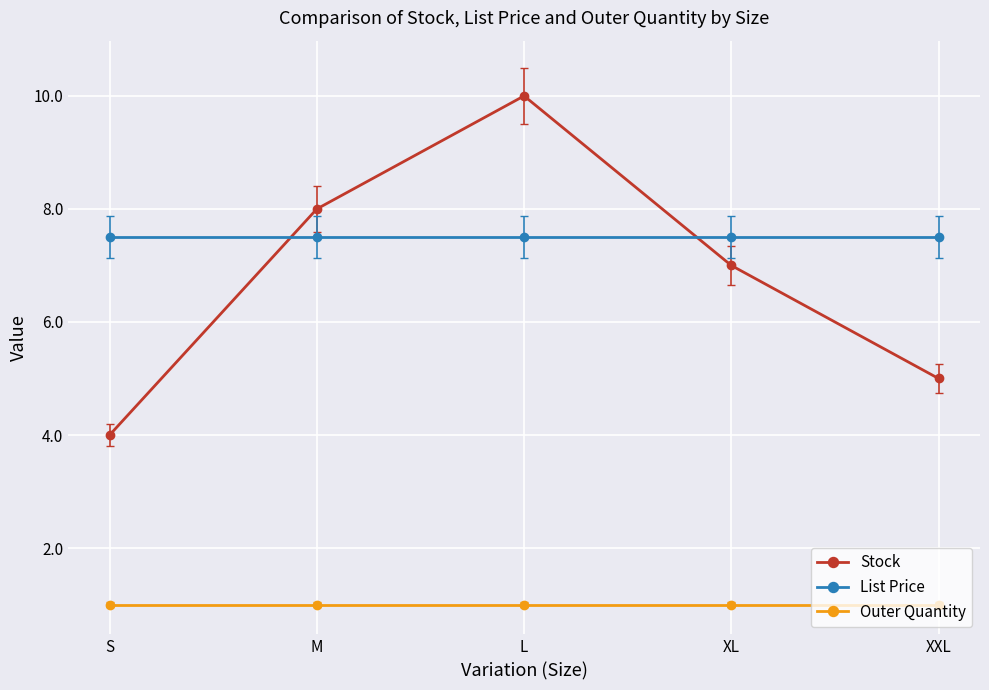

What is the difference between the Stock values at L and XL?

3.0